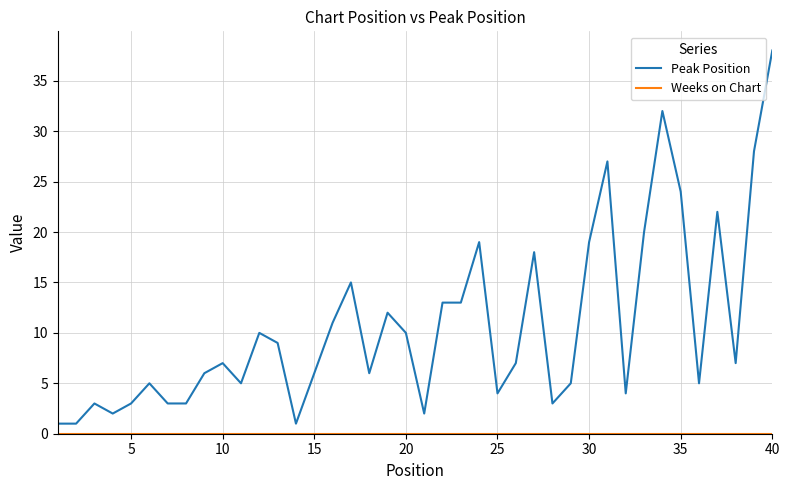

Which series has the largest total across all categories?

Peak Position